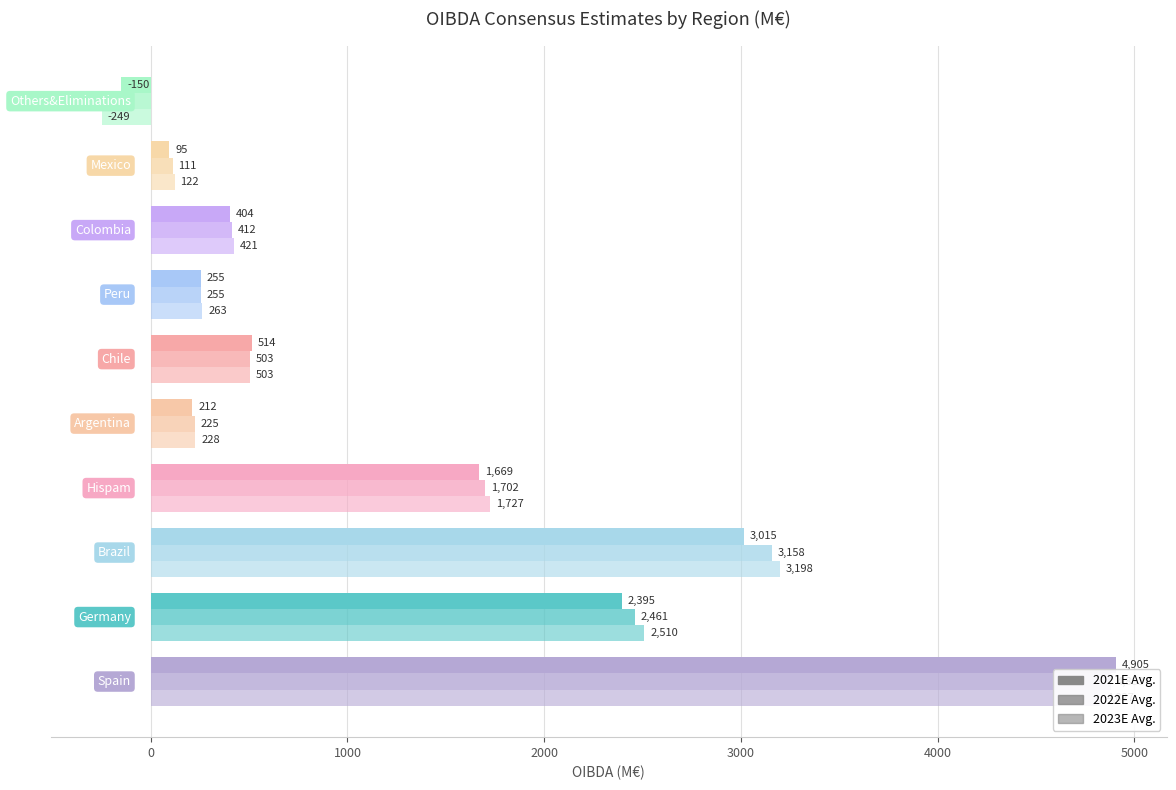

Reading left to right, what are all the values shown in this chart?

2021E Avg.: 4905.3	2395.1	3015.3	1669.5	212.0	514.5	254.8	404.0	95.2	-150.0
2022E Avg.: 4882.7	2460.9	3157.9	1701.6	225.1	503.0	254.8	412.5	111.4	-251.2
2023E Avg.: 4826.9	2509.7	3198.4	1726.5	227.7	502.6	262.9	421.2	121.8	-248.7